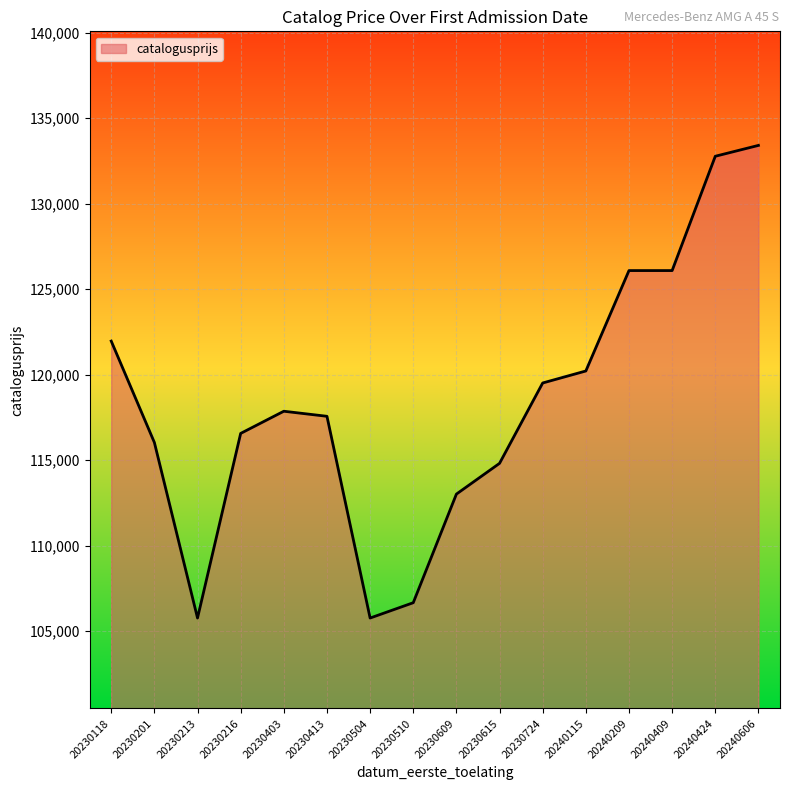

What value does the data have at 20230403?

117868